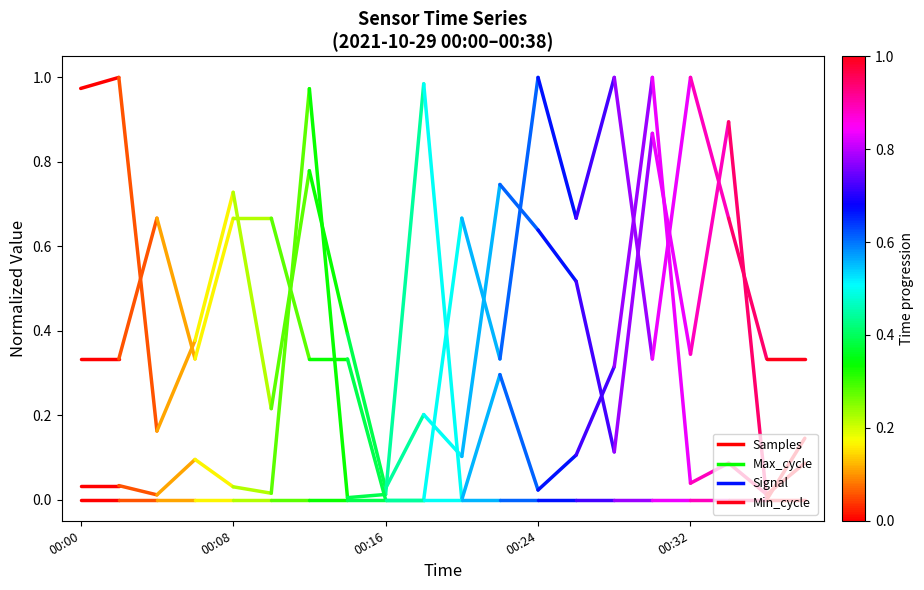

Does the chart display data point markers on the line(s)?

No